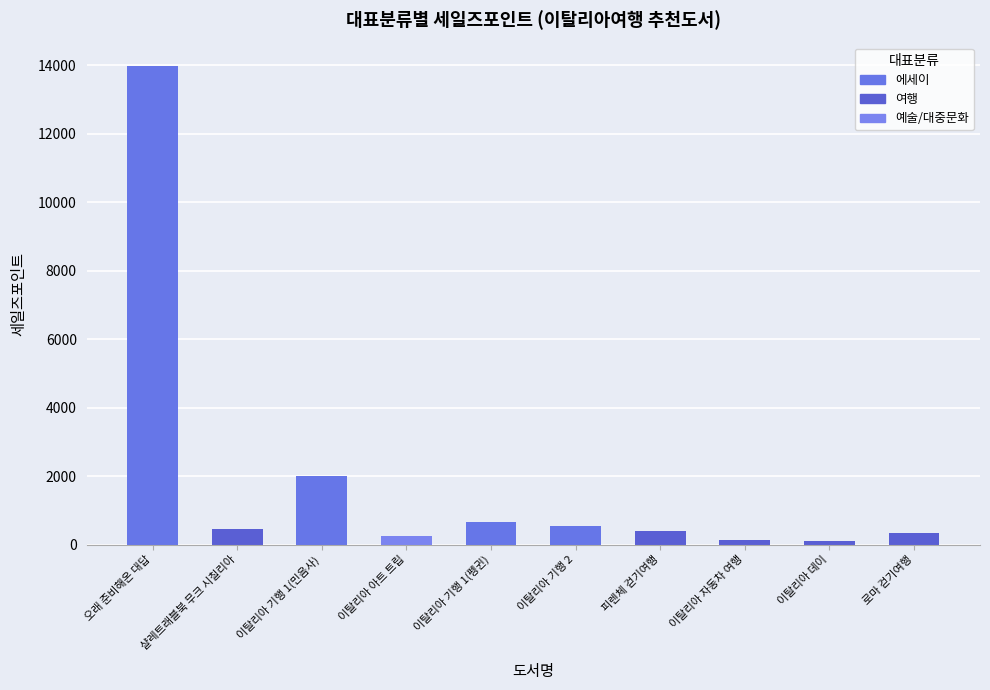

What is the greatest value displayed?

13961